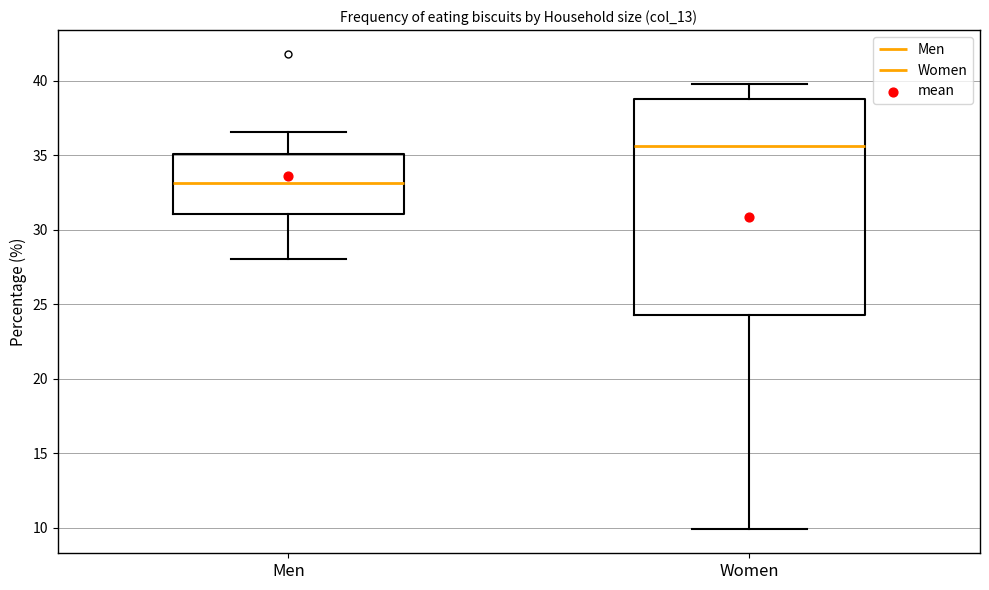

Reading left to right, read every box against the y-axis: the position of its median line, the range the box covers, and the ends of its whiskers. The values are not printed on the chart, so give them approximately, as read against the axis.

Men: median 33.0, box 31.0 to 35.0, whiskers 28.0 to 36.5
Women: median 35.5, box 24.5 to 39.0, whiskers 10.0 to 40.0